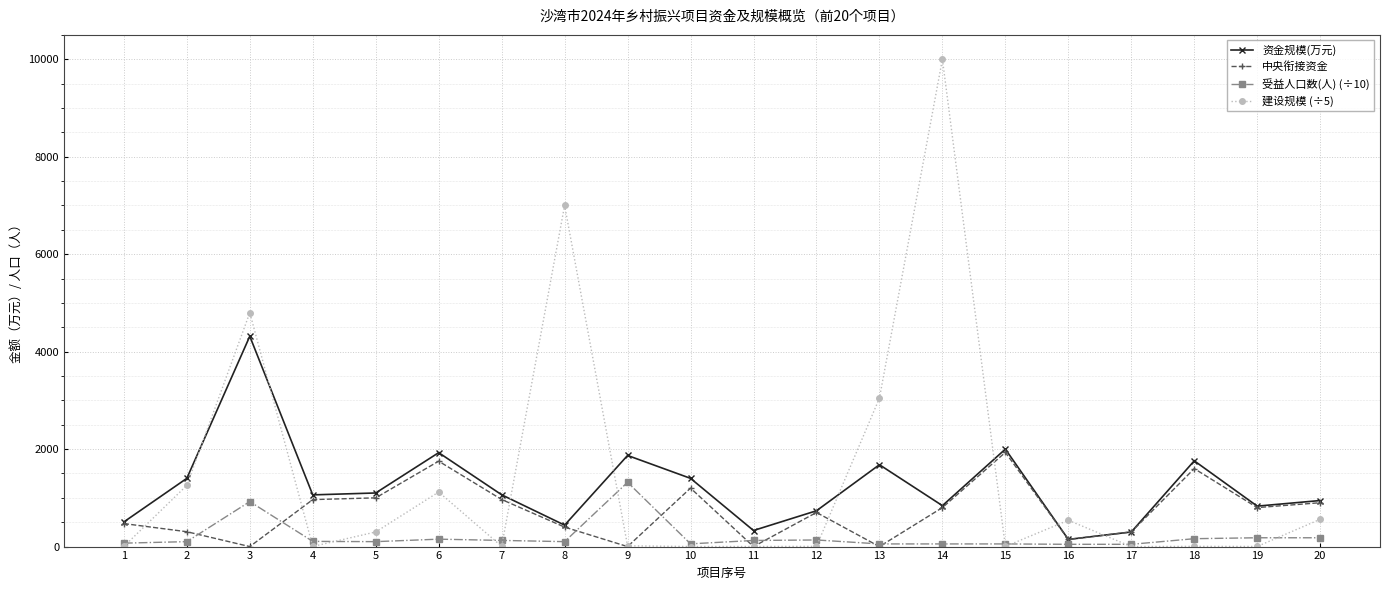

At which category does 中央衔接资金 reach its first local valley?

3